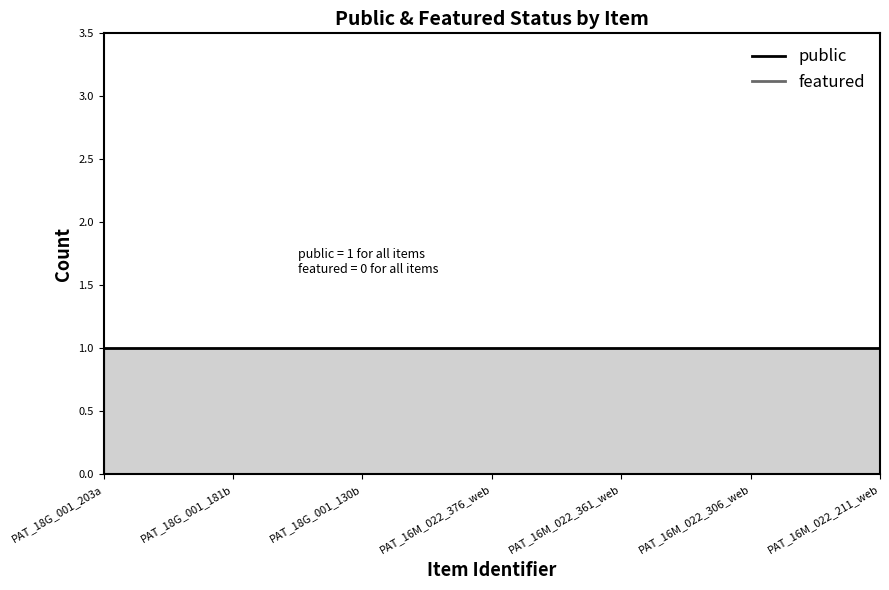

Rank the categories by public value from highest to lowest.

PAT_18G_001_203a, PAT_18G_001_181b, PAT_18G_001_130b, PAT_16M_022_376_web, PAT_16M_022_361_web, PAT_16M_022_306_web, PAT_16M_022_211_web